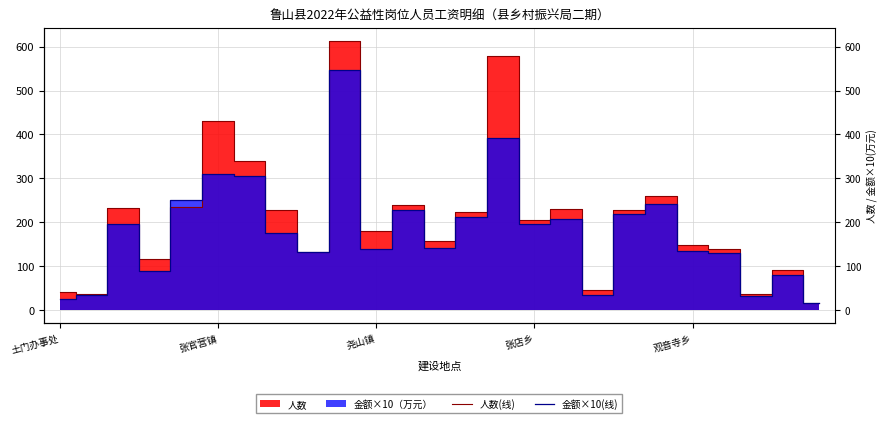

Rank the series by their average value, from lowest to highest.

金额×10(线), 人数(线)